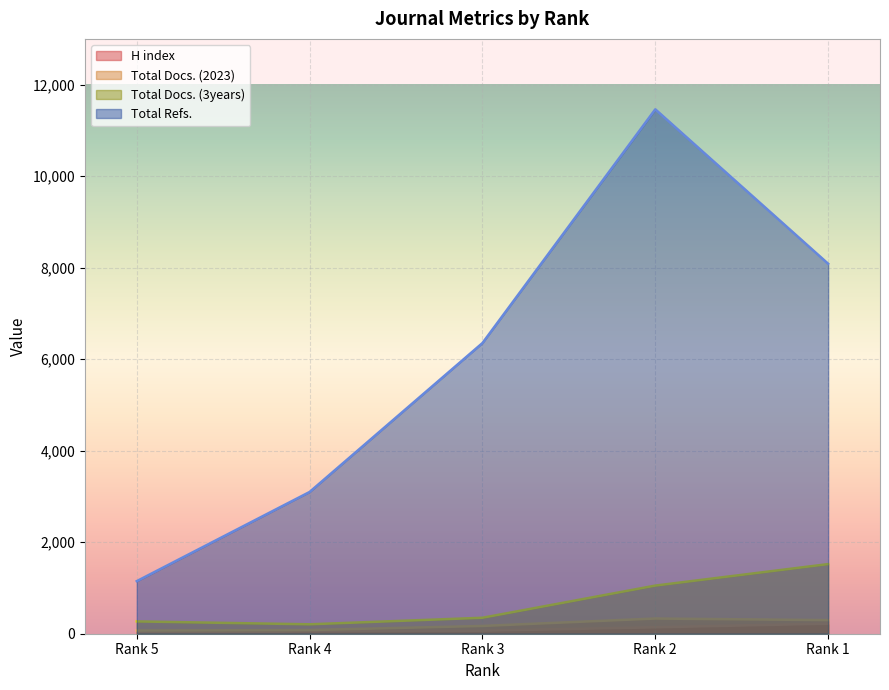

Which has a higher value, Rank 3 or Rank 5?

Rank 3